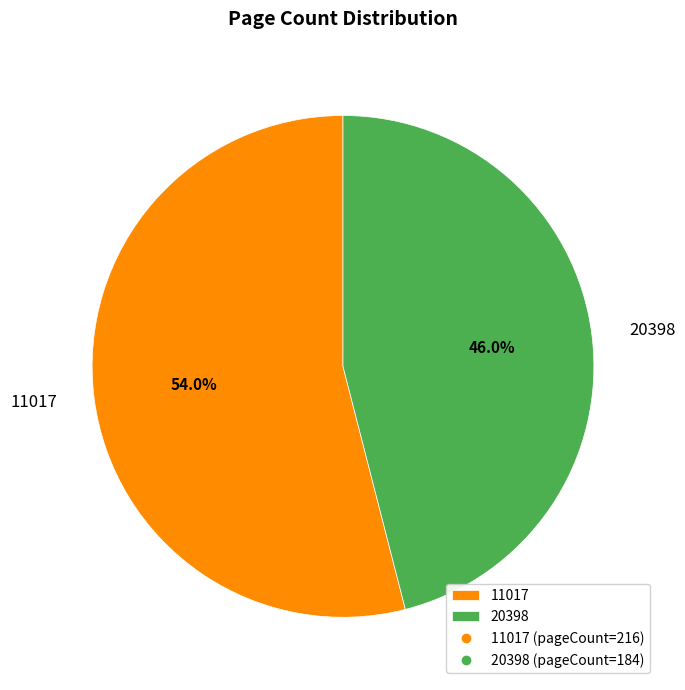

What is the ratio of the value at 20398 to the value at 11017?

0.9